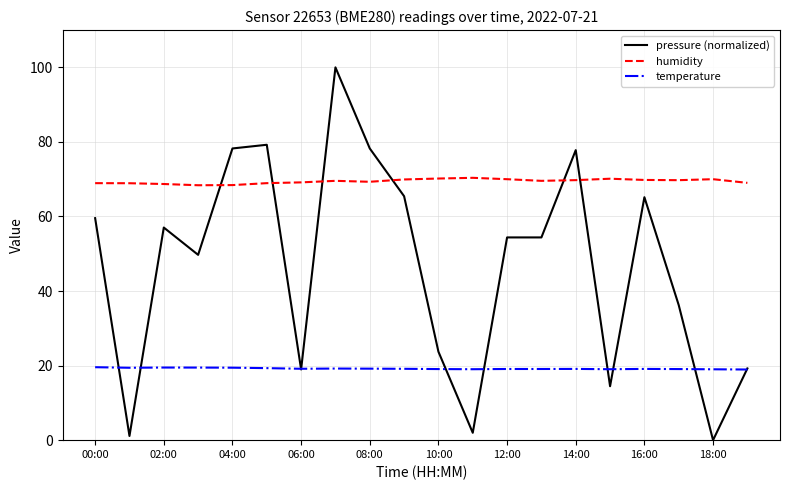

Rank the series by their average value, from highest to lowest.

humidity, pressure (normalized), temperature